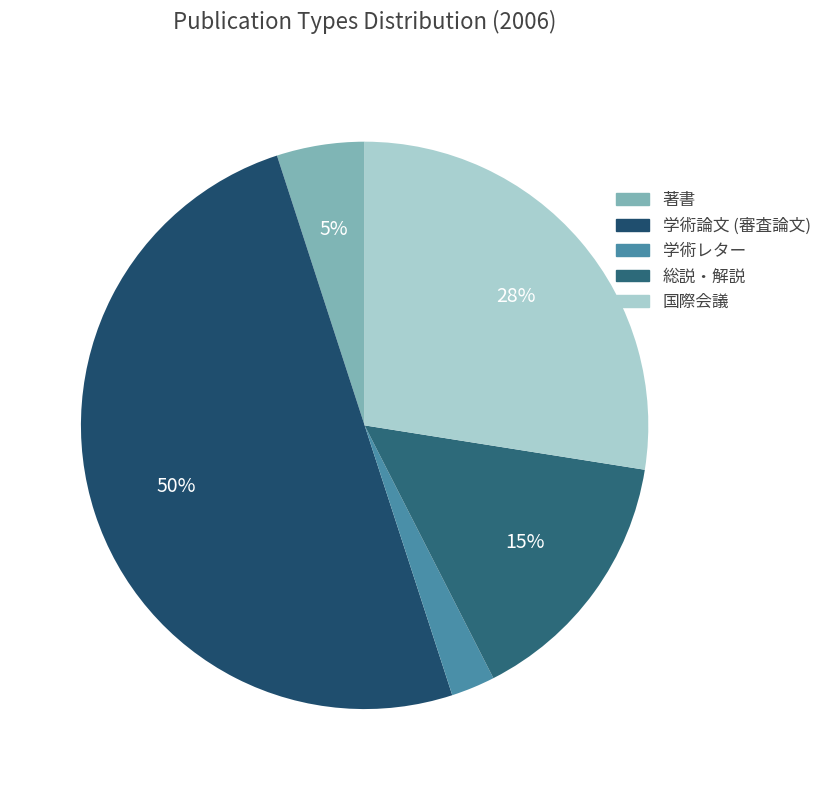

To the nearest percent, what is the average slice percentage?

20%